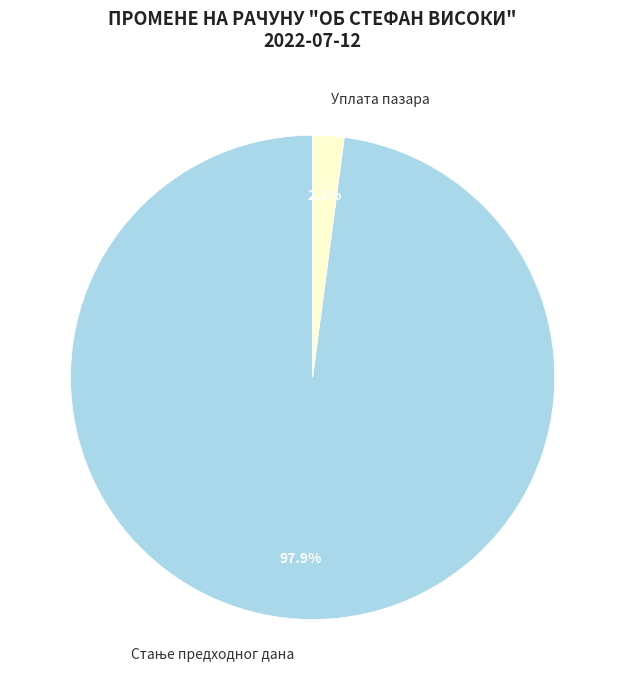

Is there a majority slice in this chart?

Yes